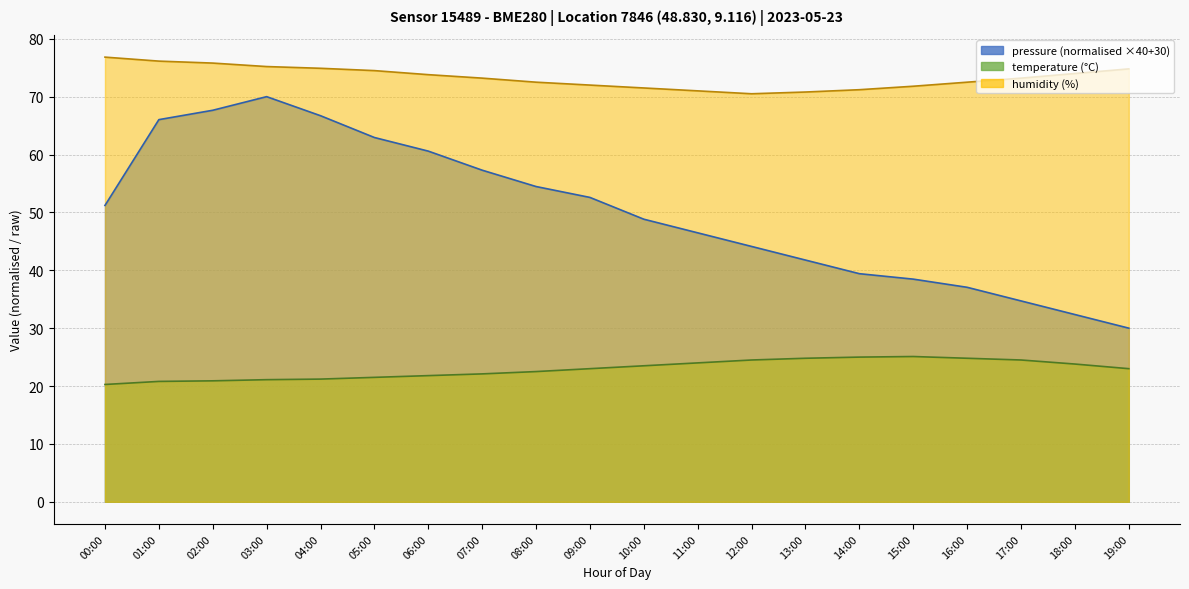

What is the difference between the maximum and second lowest values in the pressure series?

37.6